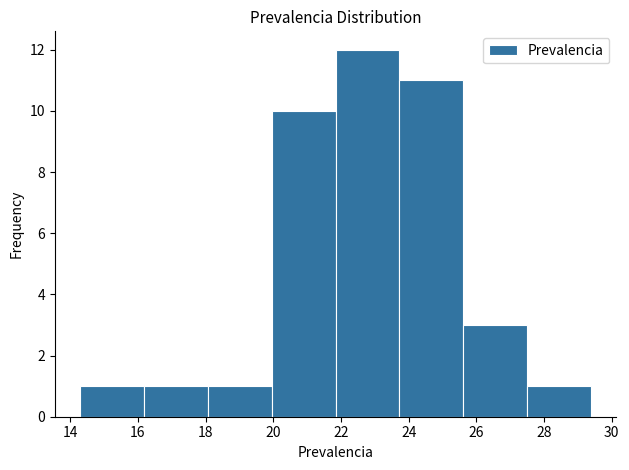

How tall is the bar that spans 25.6 to 27.4 on the x-axis? Neither the bar edges nor the heights are printed on the chart, so give them approximately, as read against the axes.

3